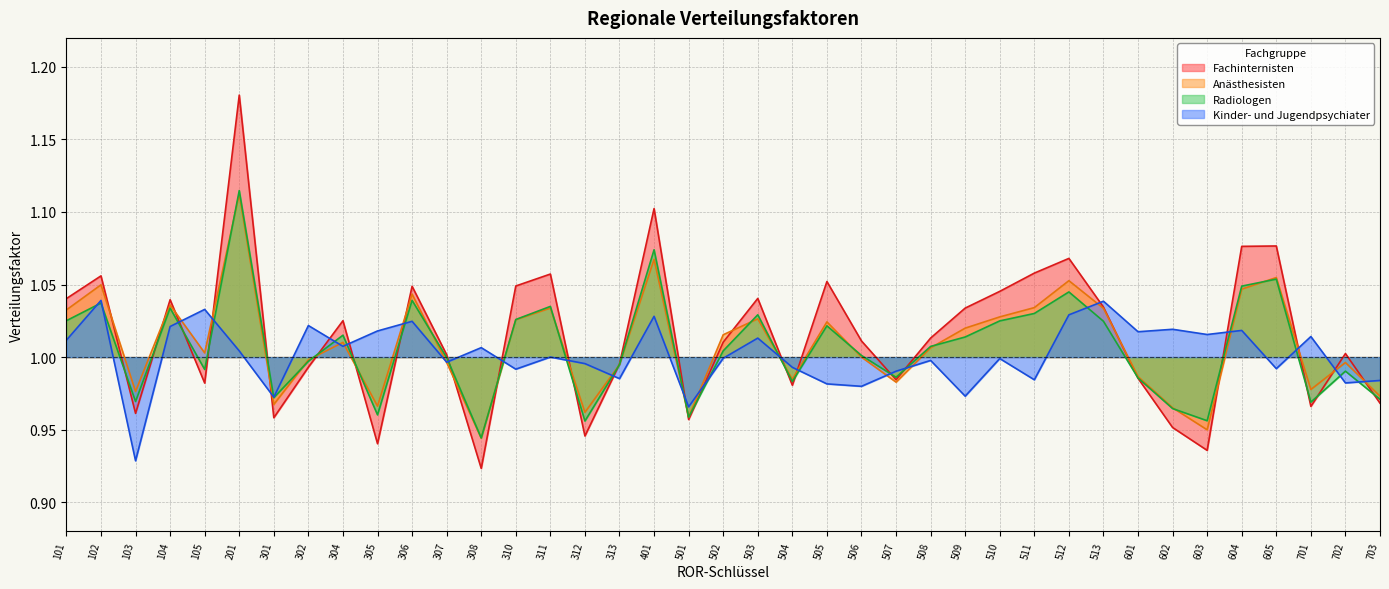

How many data points in Radiologen are less than 1?

18